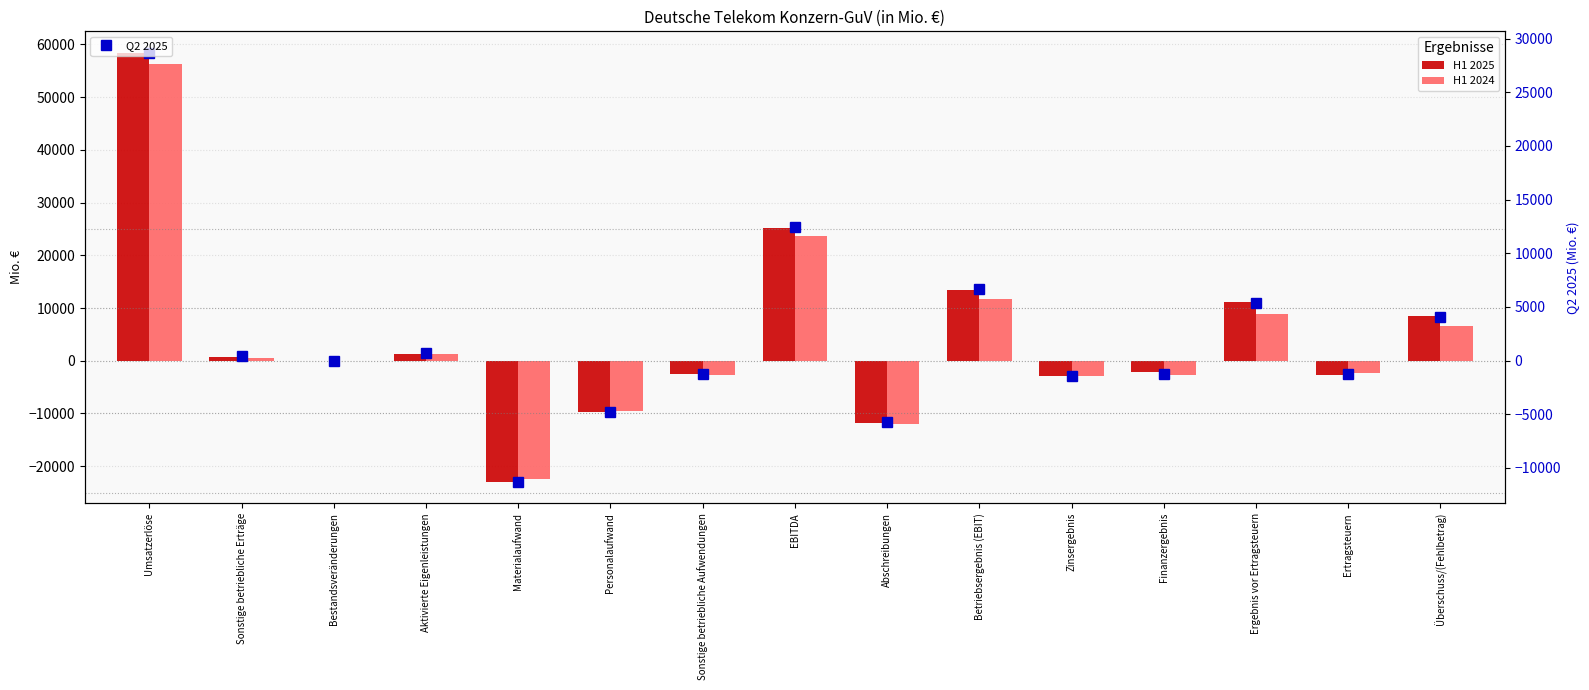

What is the label of the 2nd bar from the left?

Sonstige betriebliche Erträge